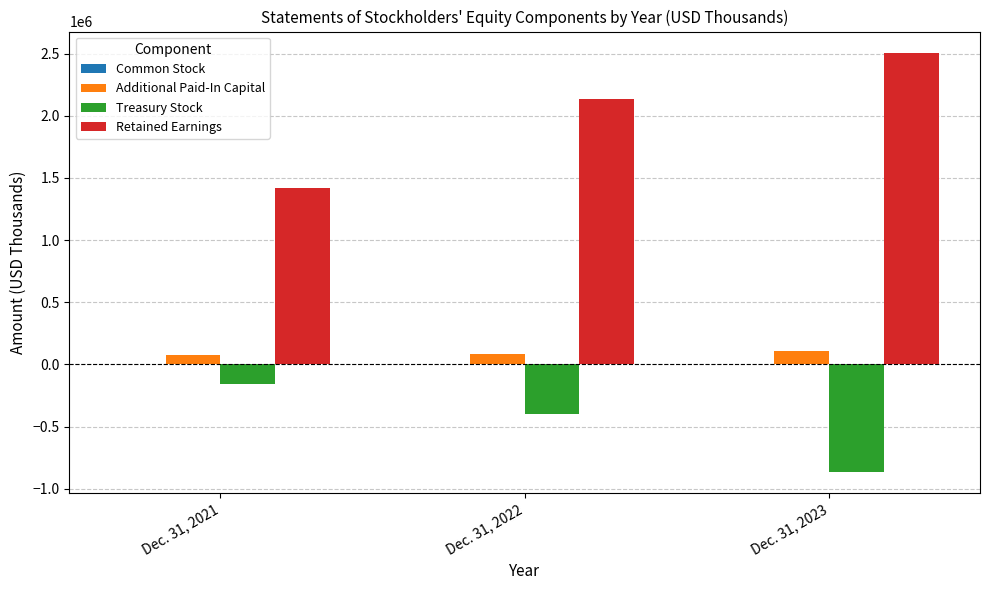

What is the greatest value displayed?

2508491